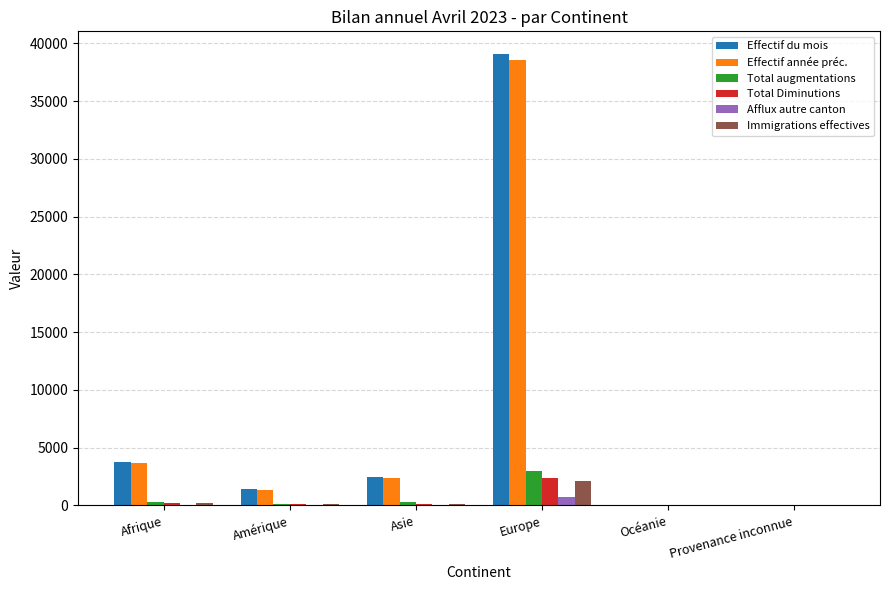

What are all the series names shown in the legend?

Effectif du mois, Effectif année préc., Total augmentations, Total Diminutions, Afflux autre canton, Immigrations effectives